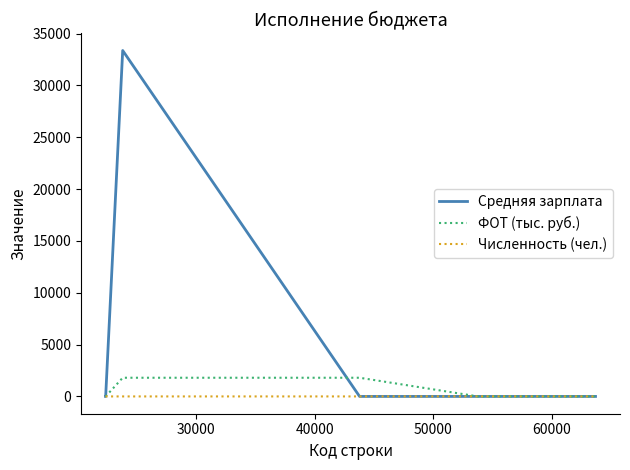

List the series in order of their peak value, highest first.

Средняя зарплата, ФОТ (тыс. руб.), Численность (чел.)